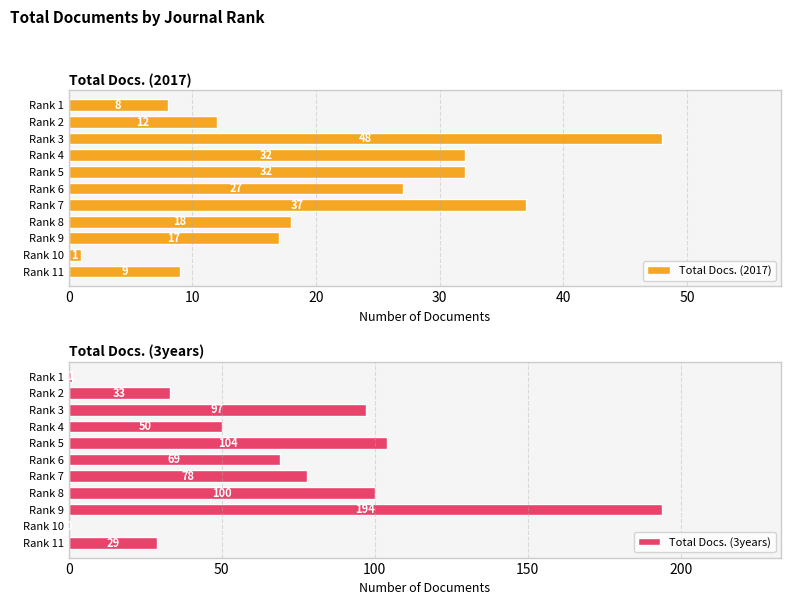

What is the difference between the Total Docs. (2017) values at Rank 2 and Rank 10?

11